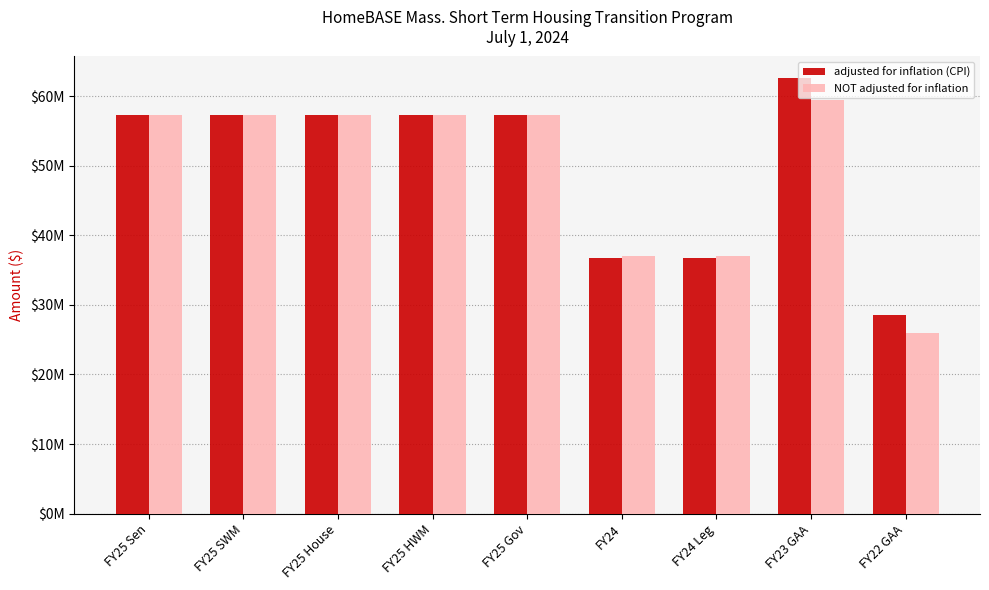

List the series in order of their overall mean, lowest first.

NOT adjusted for inflation, adjusted for inflation (CPI)